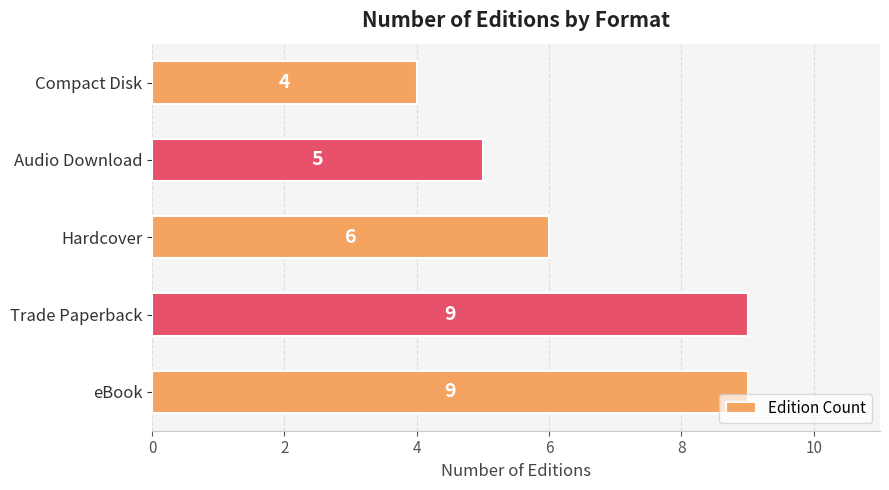

Is it true that the value at eBook is 13?

False